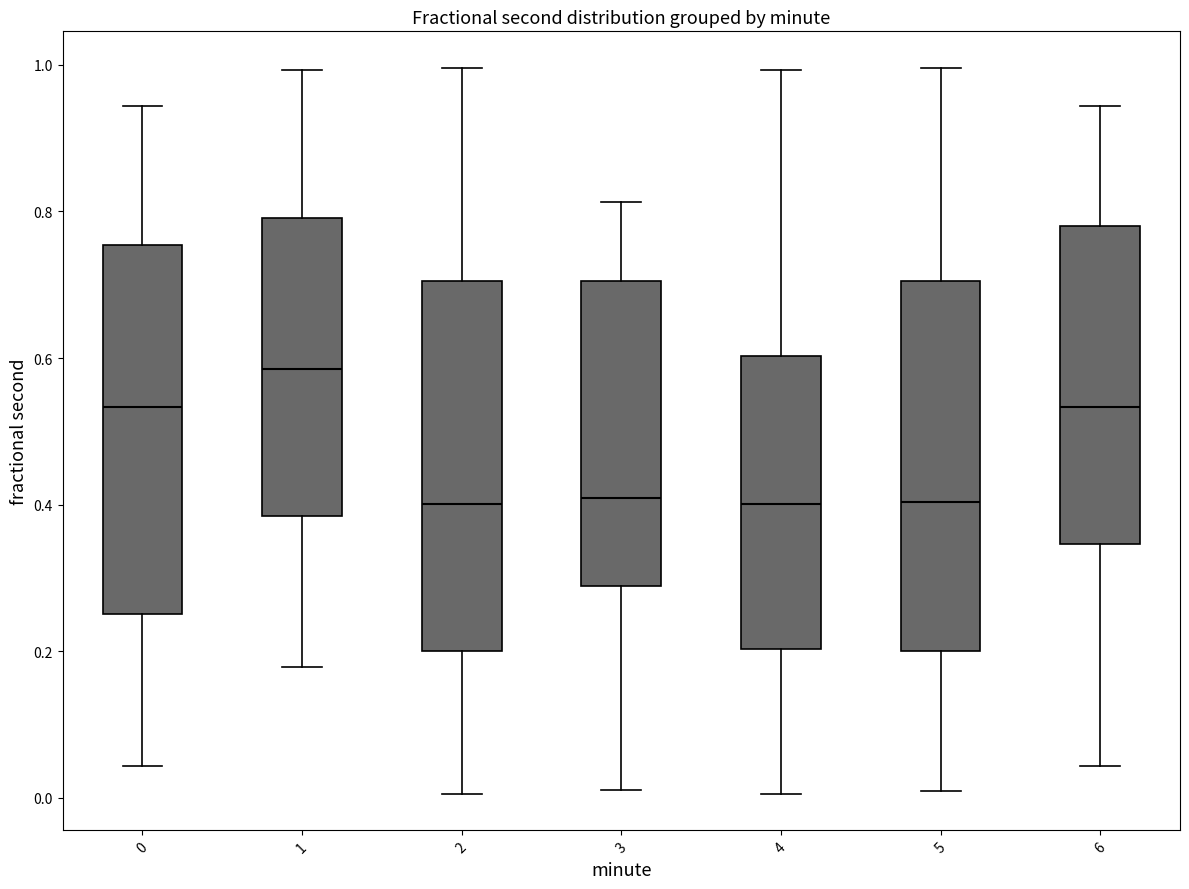

Reading left to right, transcribe this box plot: for each box, give where its median line is, the range the box spans, and where its two whiskers end, as read against the y-axis. The values are not printed on the chart, so give them approximately, as read against the axis.

0: median 0.54, box 0.26 to 0.76, whiskers 0.04 to 0.94
1: median 0.58, box 0.38 to 0.80, whiskers 0.18 to 1.00
2: median 0.40, box 0.20 to 0.70, whiskers 0.00 to 1.00
3: median 0.40, box 0.28 to 0.70, whiskers 0.02 to 0.82
4: median 0.40, box 0.20 to 0.60, whiskers 0.00 to 1.00
5: median 0.40, box 0.20 to 0.70, whiskers 0.00 to 1.00
6: median 0.54, box 0.34 to 0.78, whiskers 0.04 to 0.94